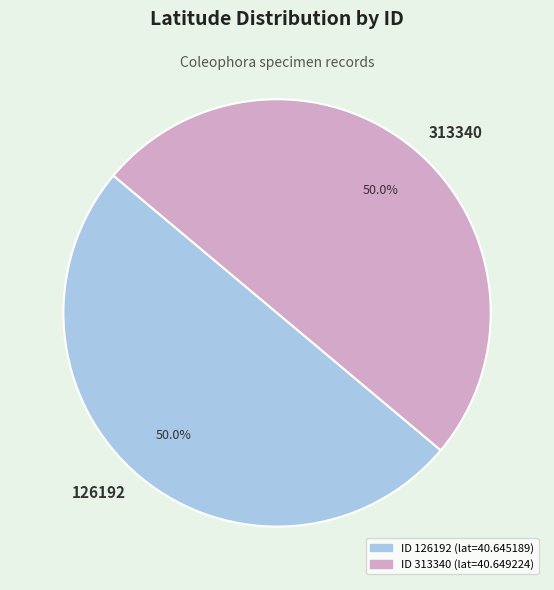

The 126192 slice represents 50% of the pie. True or false?

True